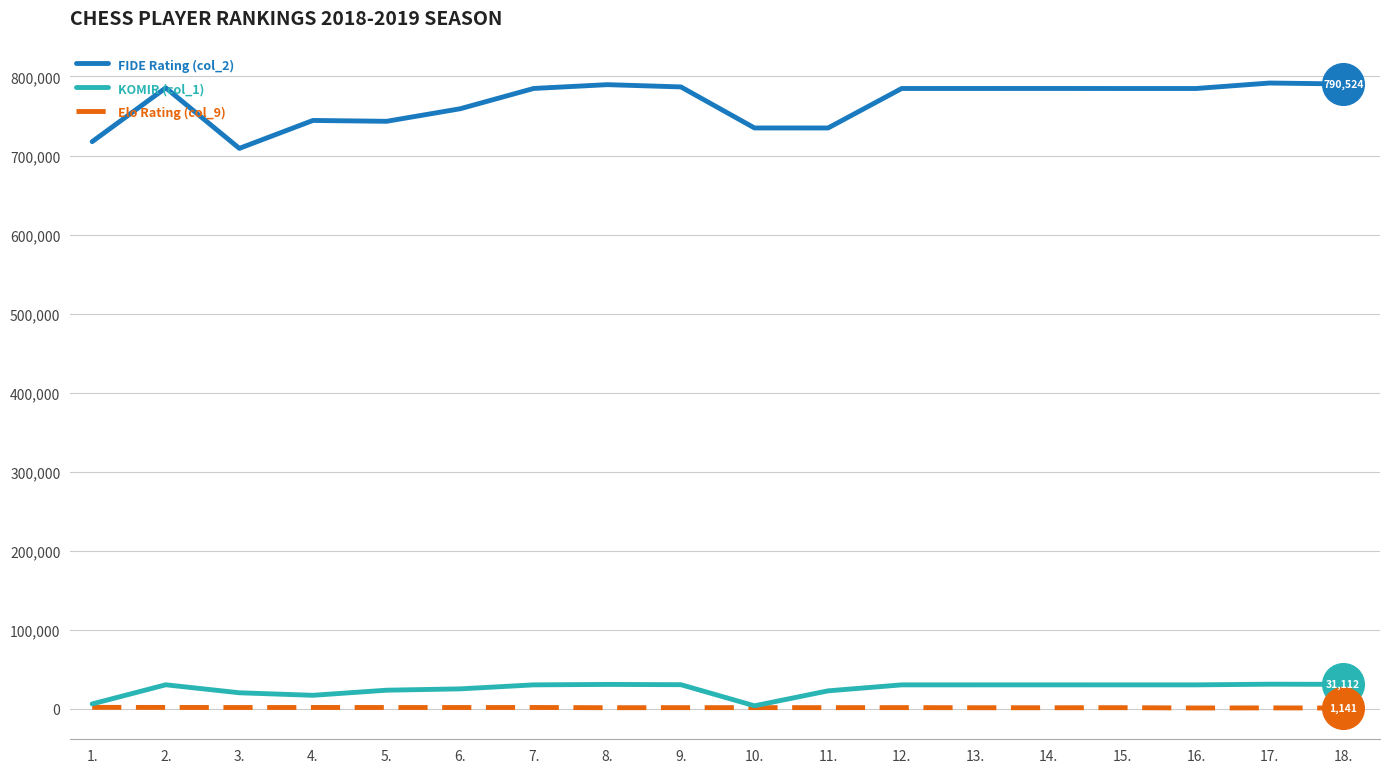

What are all the series names shown in the legend?

FIDE Rating (col_2), KOMIR (col_1), Elo Rating (col_9)